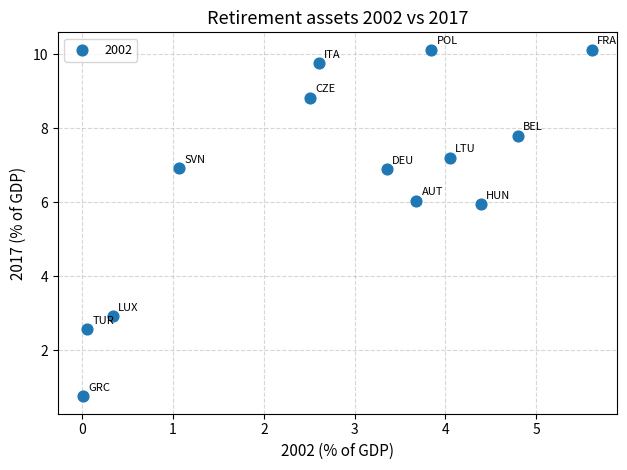

List the coordinates of all points as (Y, X) pairs, reading left to right.

(0.8, 0.0)  (2.6, 0.1)  (2.9, 0.3)  (6.9, 1.1)  (8.8, 2.5)  (9.8, 2.6)  (6.9, 3.4)  (6.0, 3.7)  (10.1, 3.8)  (7.2, 4.0)  (5.9, 4.4)  (7.8, 4.8)  (10.1, 5.6)